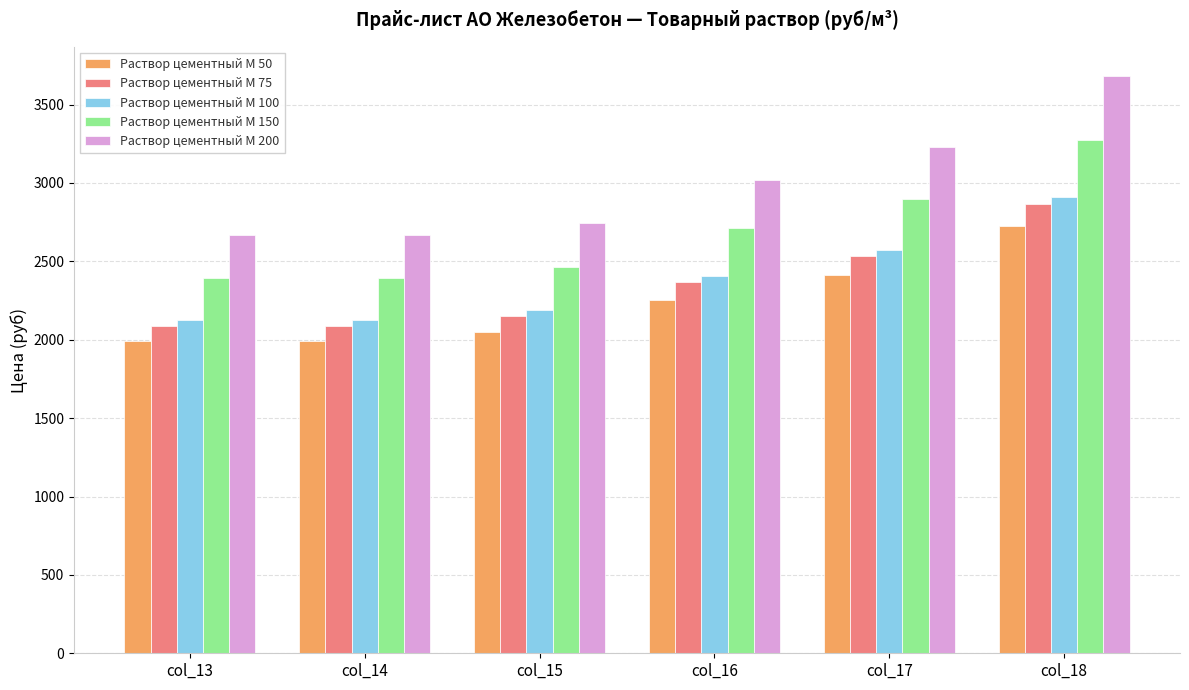

What is the sum of the Раствор цементный М 200 values at col_14 and col_13?

5332